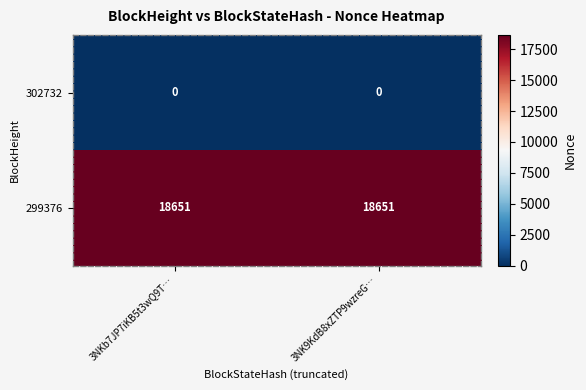

Reading right to left, transcribe all the data shown in this chart.

302732: 0	0
299376: 18651	18651